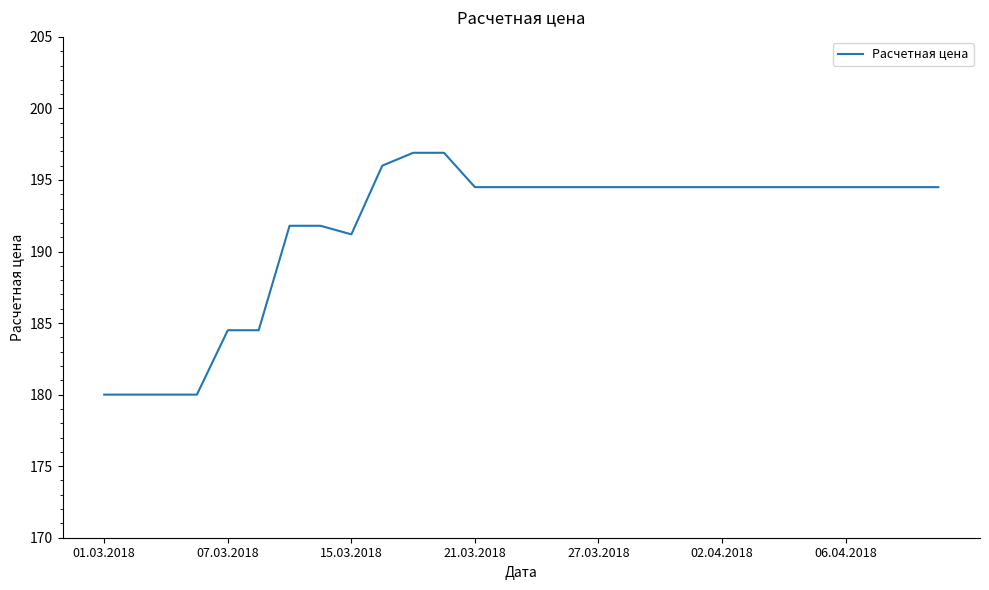

What is the minimum value shown in the chart?

180.0